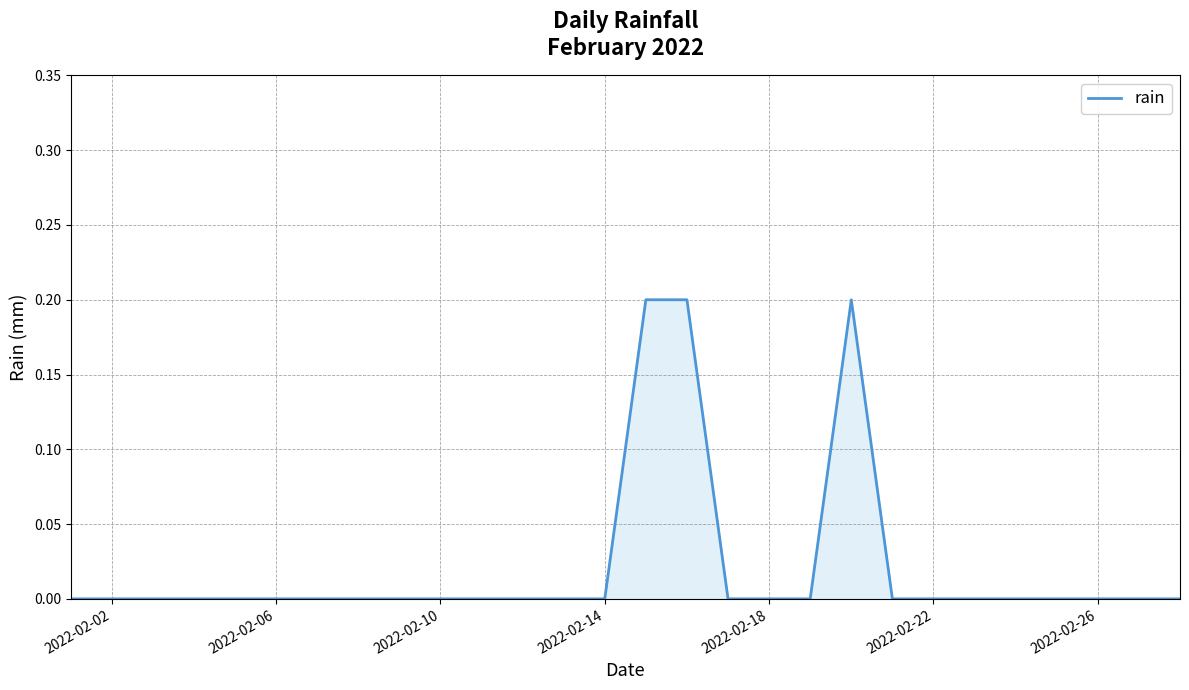

Count the number of categories in the chart.

28